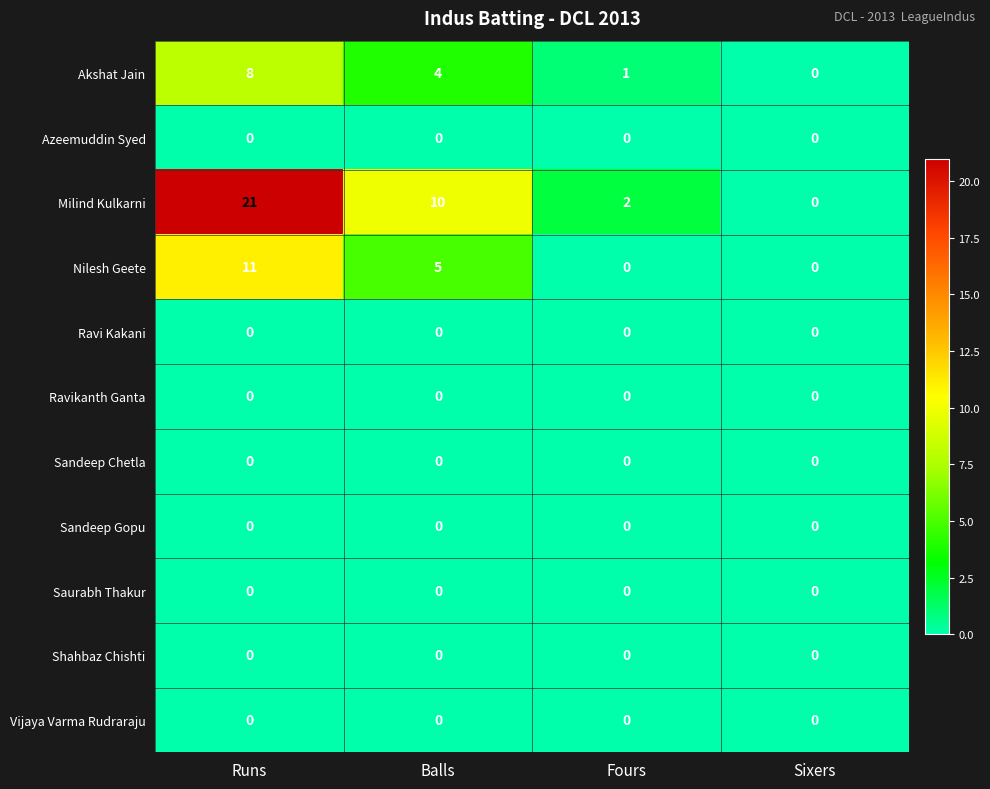

At how many categories does at least one series exceed 17?

1